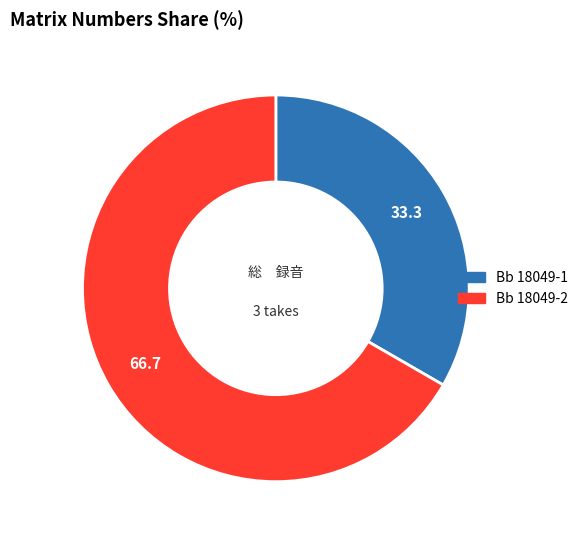

Which has a higher value, Bb 18049-1 or Bb 18049-2?

Bb 18049-2